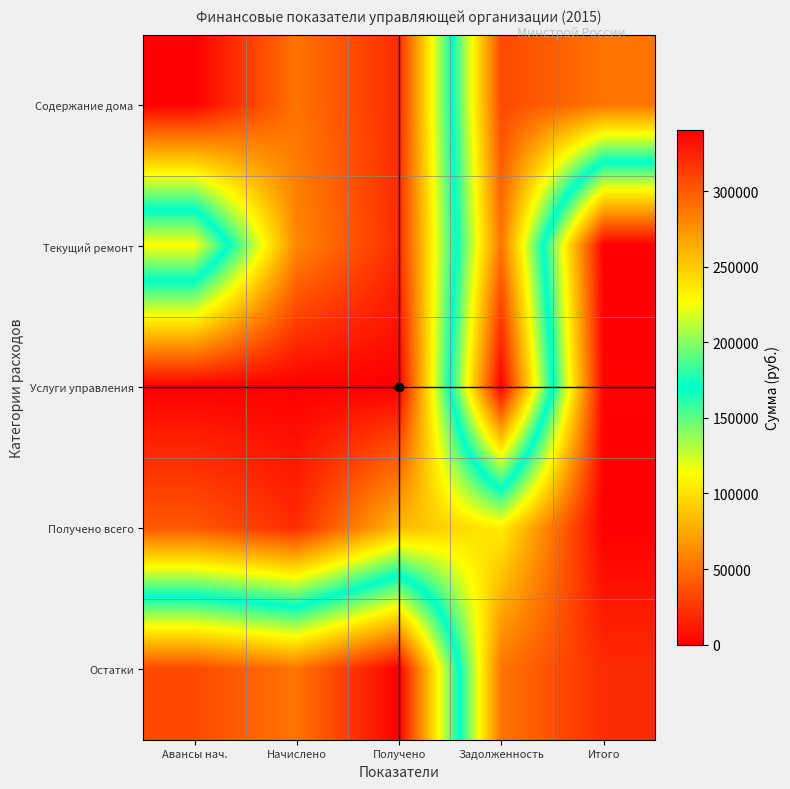

At which category is the sum across all series the highest?

Задолженность